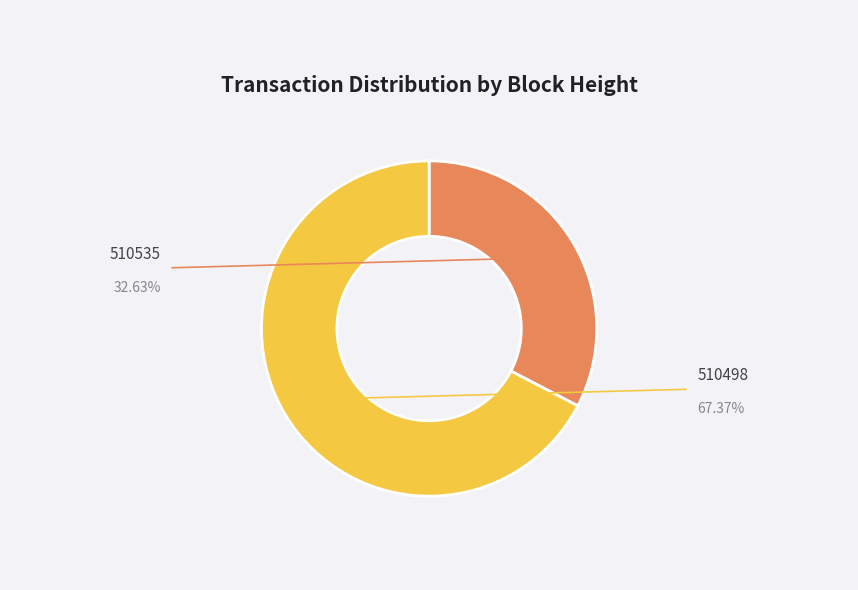

Is there any slice that represents more than half of the pie?

Yes